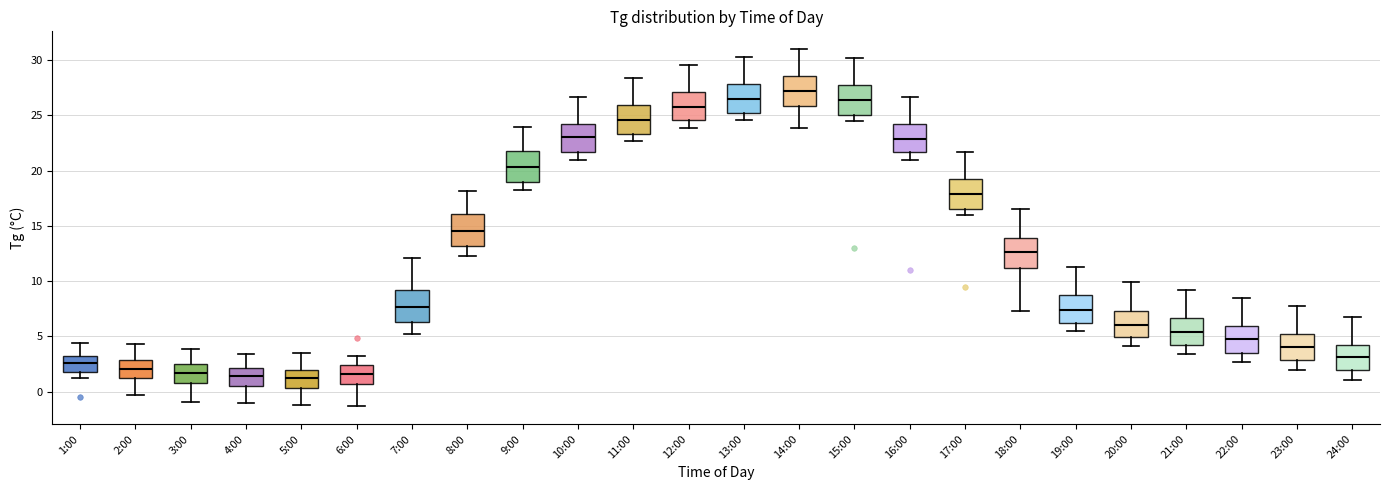

Reading left to right, transcribe this box plot: for each box, give where its median line is, the range the box spans, and where its two whiskers end, as read against the y-axis. The values are not printed on the chart, so give them approximately, as read against the axis.

1:00: median 2.5, box 2.0 to 3.5, whiskers 1.0 to 4.5
2:00: median 2.0, box 1.0 to 3.0, whiskers -0.5 to 4.5
3:00: median 1.5, box 1.0 to 2.5, whiskers -1.0 to 4.0
4:00: median 1.5, box 0.5 to 2.0, whiskers -1.0 to 3.5
5:00: median 1.0, box 0.5 to 2.0, whiskers -1.0 to 3.5
6:00: median 1.5, box 0.5 to 2.5, whiskers -1.5 to 3.0
7:00: median 7.5, box 6.5 to 9.0, whiskers 5.0 to 12.0
8:00: median 14.5, box 13.0 to 16.0, whiskers 12.5 to 18.0
9:00: median 20.5, box 19.0 to 22.0, whiskers 18.5 to 24.0
10:00: median 23.0, box 21.5 to 24.5, whiskers 21.0 to 26.5
11:00: median 24.5, box 23.5 to 26.0, whiskers 22.5 to 28.5
12:00: median 26.0, box 24.5 to 27.0, whiskers 24.0 to 29.5
13:00: median 26.5, box 25.5 to 28.0, whiskers 24.5 to 30.5
14:00: median 27.0, box 26.0 to 28.5, whiskers 24.0 to 31.0
15:00: median 26.5, box 25.0 to 28.0, whiskers 24.5 to 30.0
16:00: median 23.0, box 21.5 to 24.5, whiskers 21.0 to 26.5
17:00: median 18.0, box 16.5 to 19.5, whiskers 16.0 to 21.5
18:00: median 12.5, box 11.0 to 14.0, whiskers 7.5 to 16.5
19:00: median 7.5, box 6.0 to 9.0, whiskers 5.5 to 11.5
20:00: median 6.0, box 5.0 to 7.5, whiskers 4.0 to 10.0
21:00: median 5.5, box 4.5 to 6.5, whiskers 3.5 to 9.0
22:00: median 5.0, box 3.5 to 6.0, whiskers 2.5 to 8.5
23:00: median 4.0, box 3.0 to 5.5, whiskers 2.0 to 8.0
24:00: median 3.0, box 2.0 to 4.5, whiskers 1.0 to 7.0